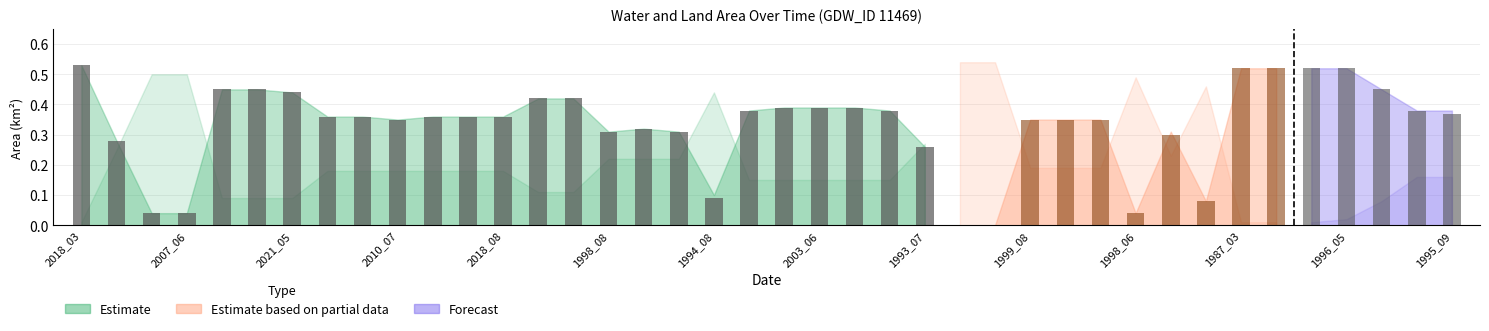

At how many categories does at least one series exceed 0?

40